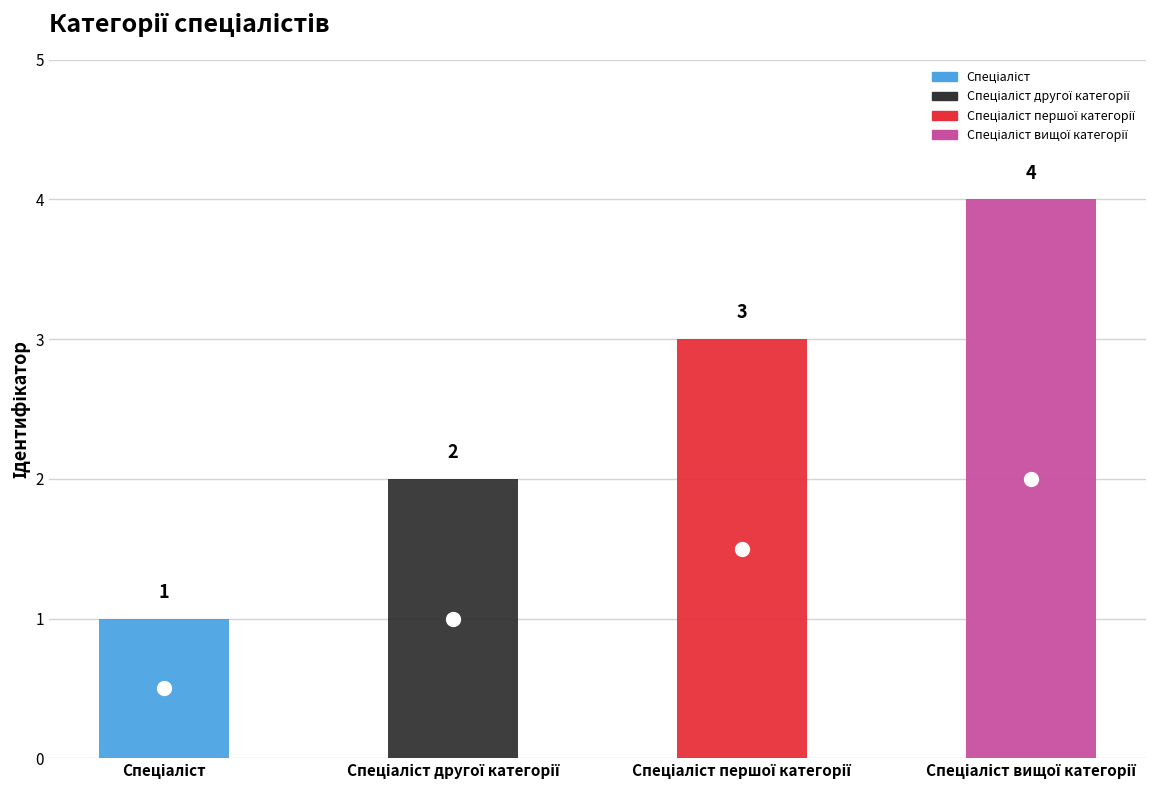

What is the difference between the values at Спеціаліст вищої категорії and Спеціаліст другої категорії?

2